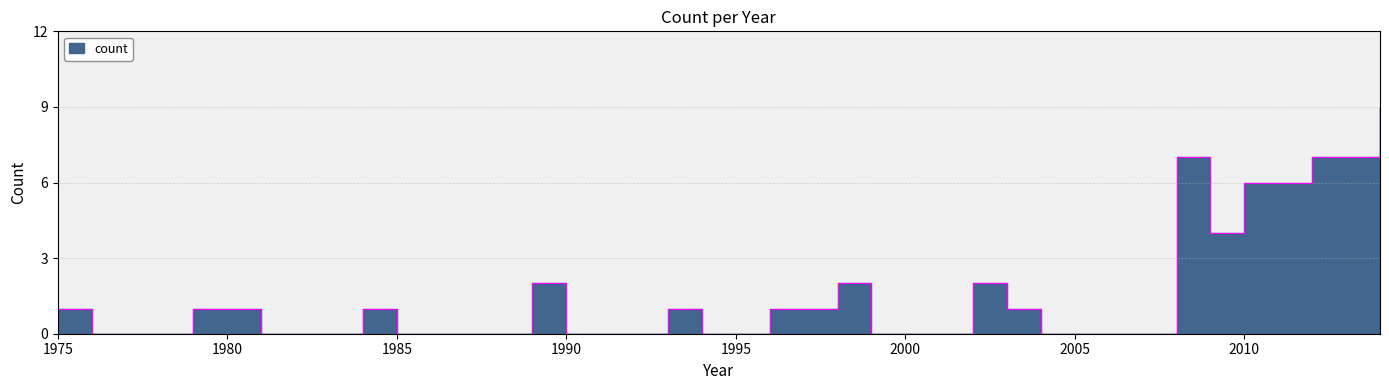

Reading left to right, transcribe all the data shown in this chart.

1	0	0	0	1	1	0	0	0	1	0	0	0	0	2	0	0	0	1	0	0	1	1	2	0	0	0	2	1	0	0	0	0	7	4	6	6	7	7	9